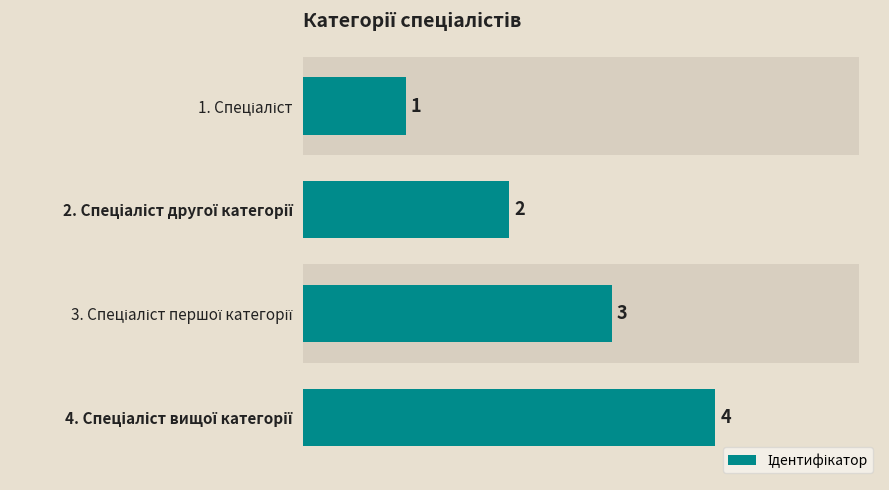

True or false: the data shows 0 at 1. Спеціаліст.

False